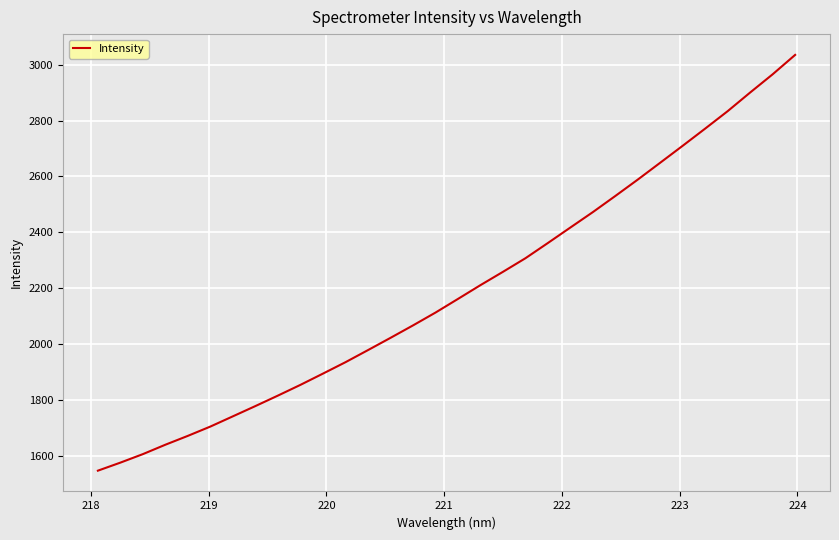

How many lines are shown in the chart?

1